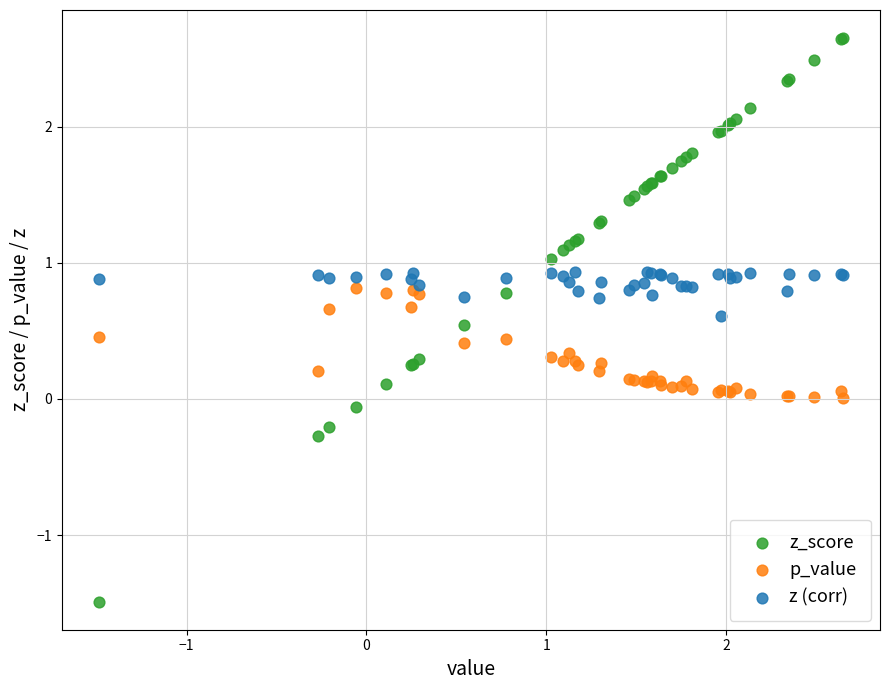

Which series has the widest spread of Y values?

z_score